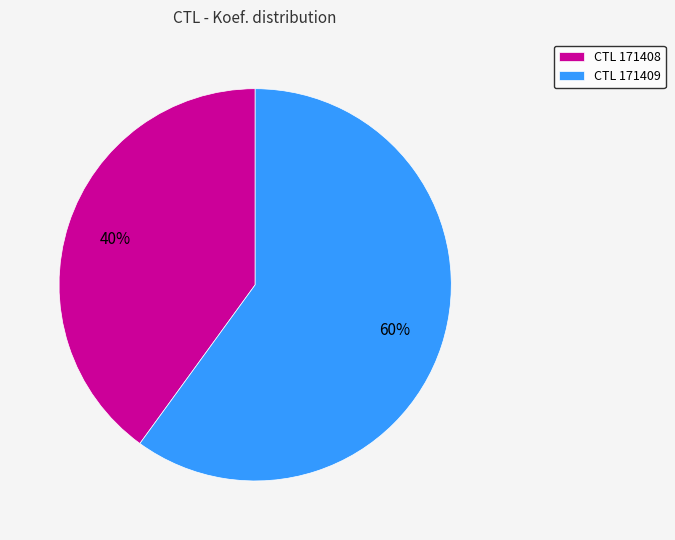

Rank the categories by value from lowest to highest.

CTL 171408, CTL 171409